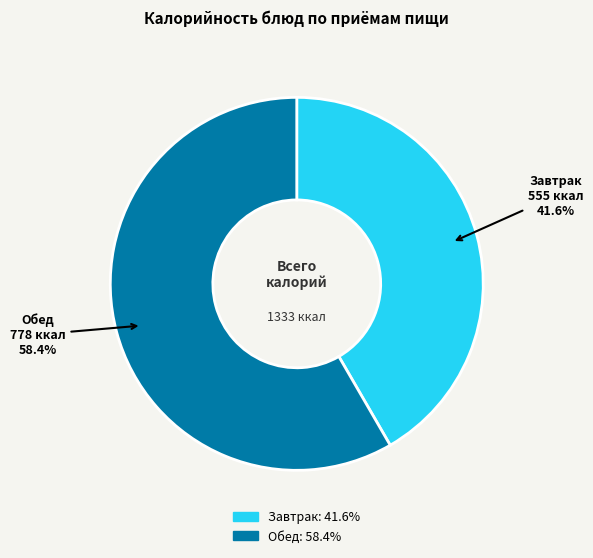

Which slice is the largest?

Обед